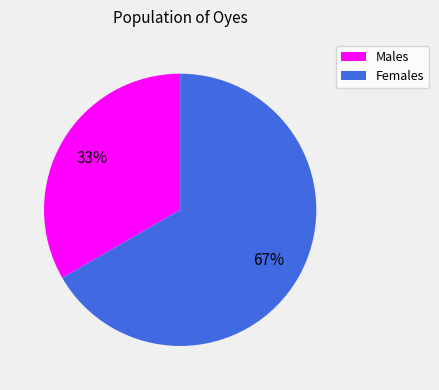

To the nearest percent, what portion does Males represent?

33%